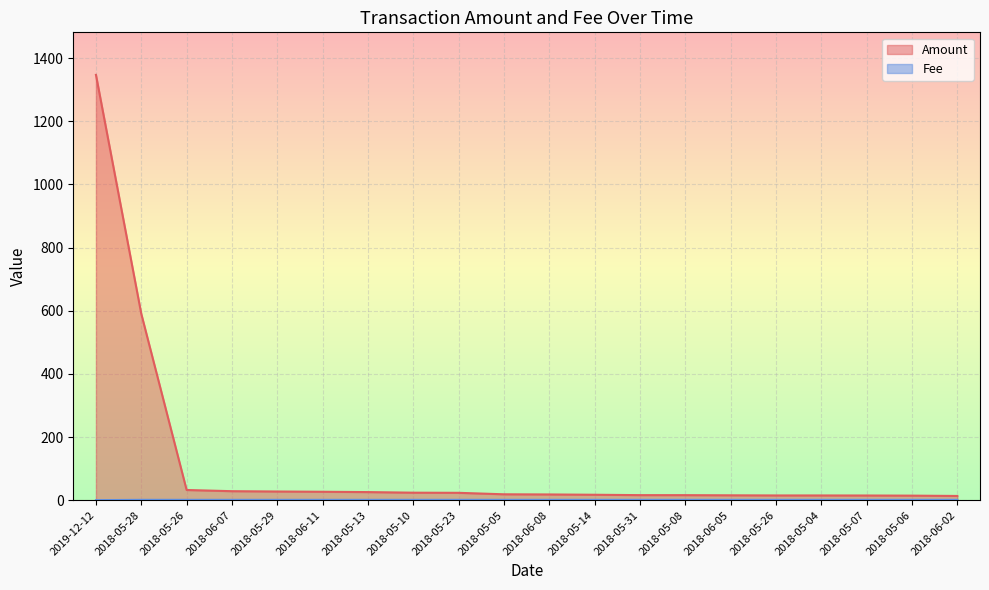

Which category has the highest value in the Fee series?

2018-05-28